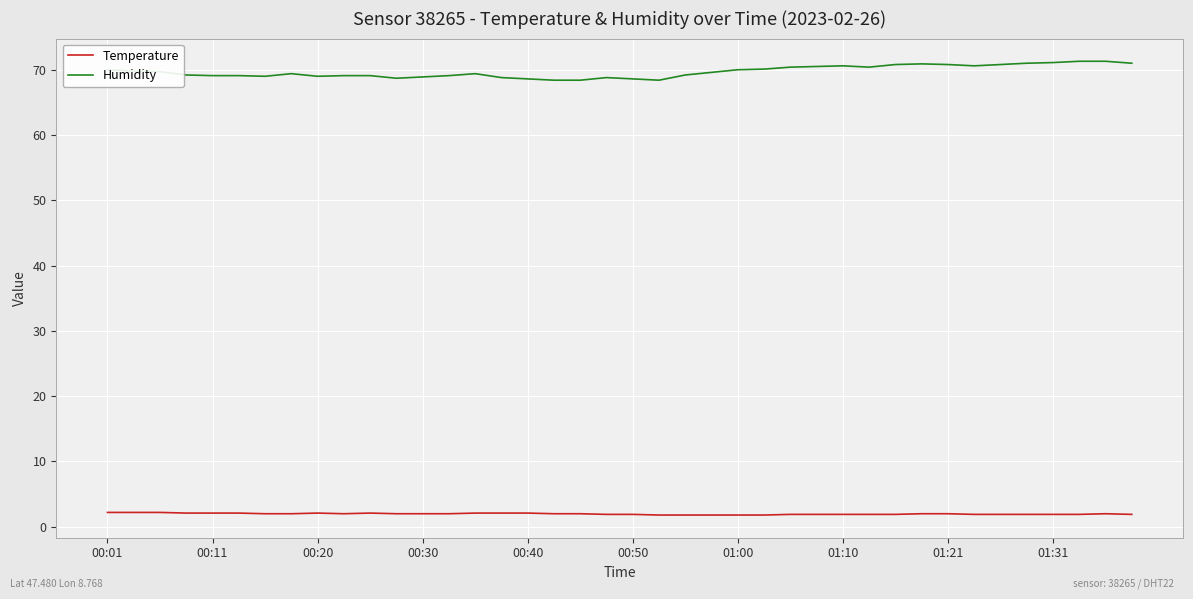

True or false: Temperature and Humidity intersect in this chart.

False